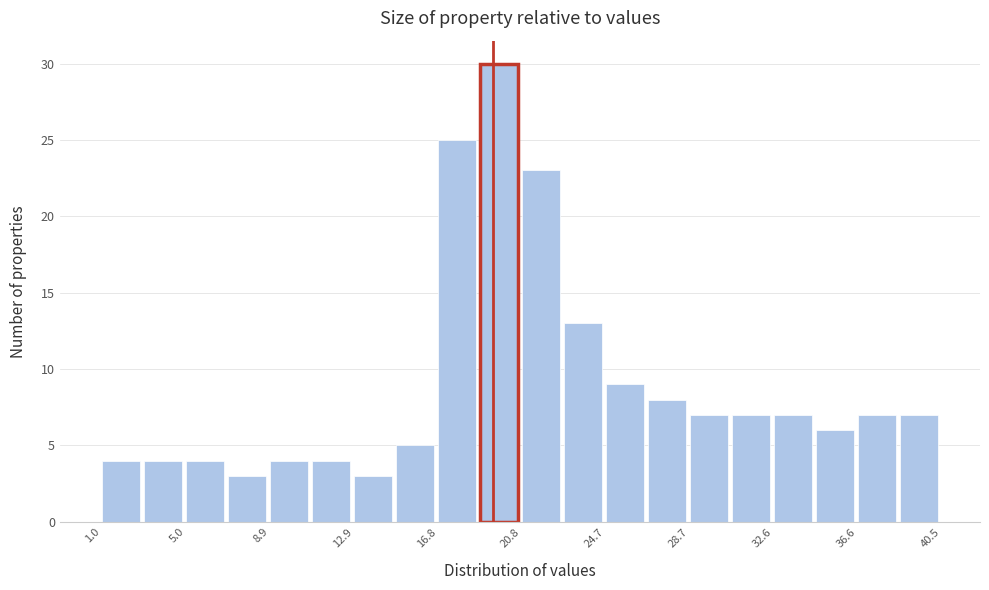

Read against the x-axis, roughly where is the centre of the tallest bar?

19.5